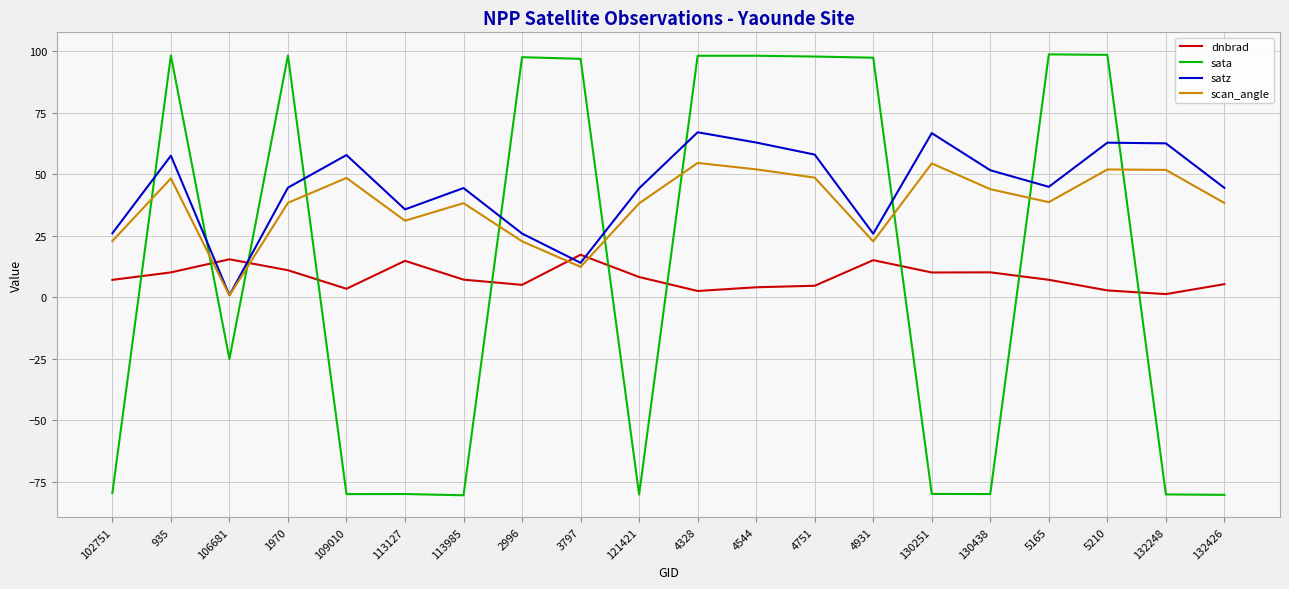

Which series has the largest total across all categories?

satz